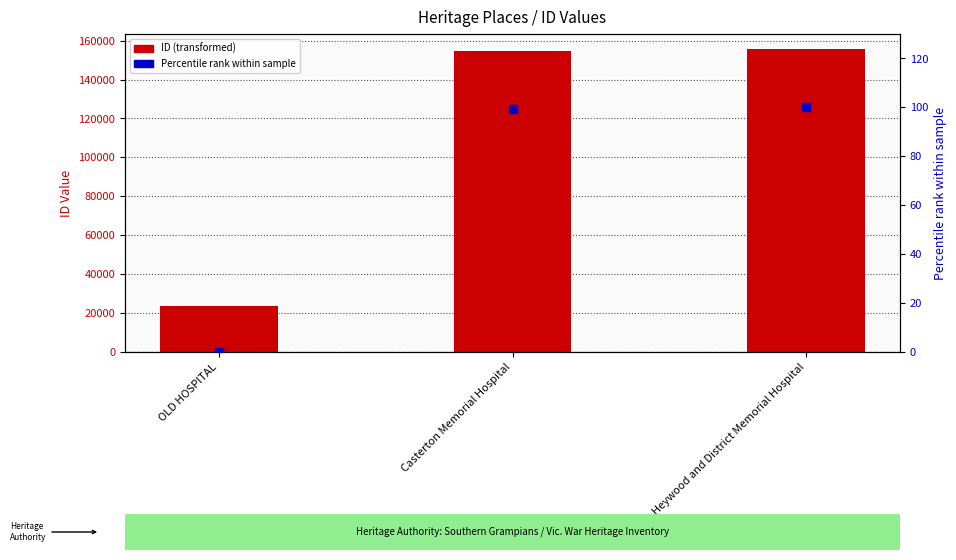

What is the total value across all series at Casterton Memorial Hospital?

154873.4